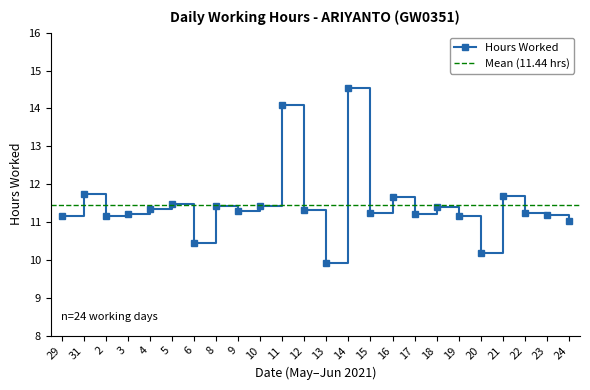

Where is the first local maximum?

31